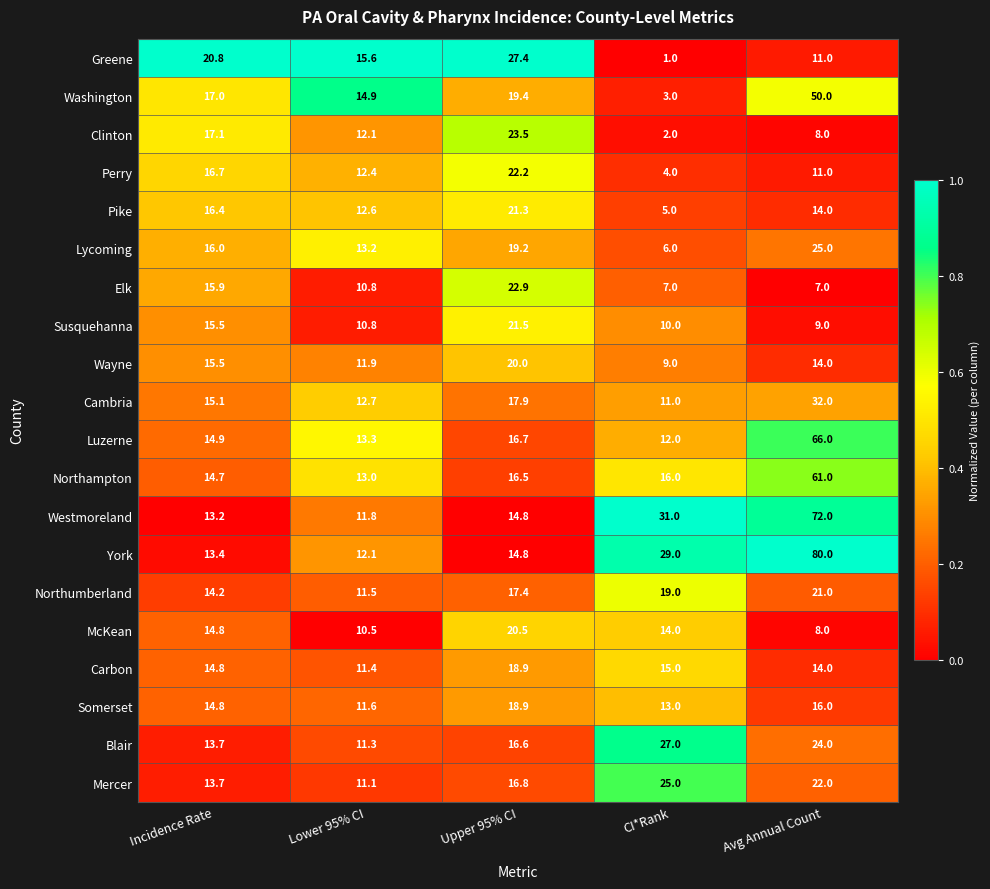

List the labels in order of Greene value, smallest first.

CI*Rank, Avg Annual Count, Lower 95% CI, Incidence Rate, Upper 95% CI